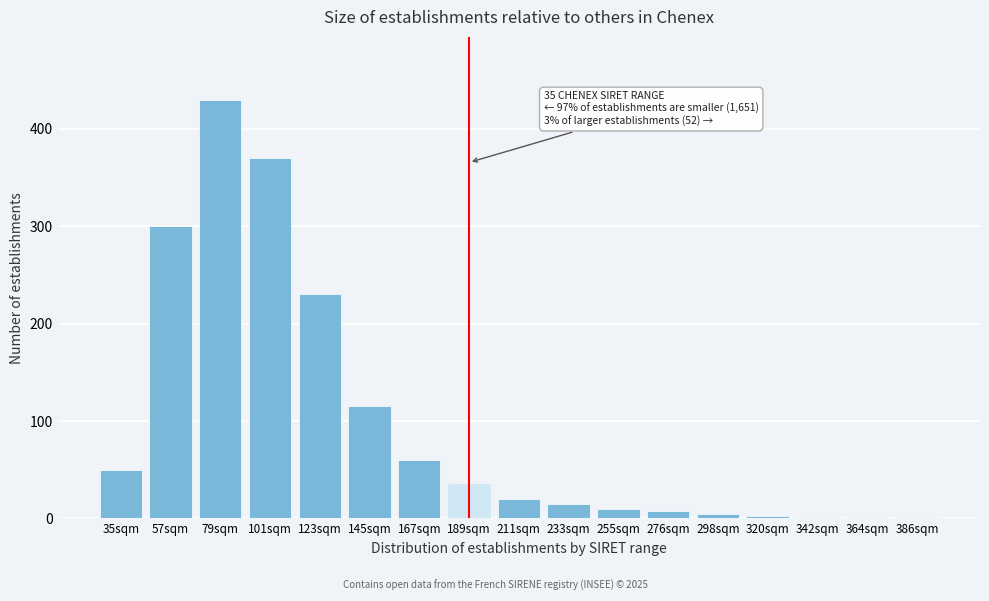

Which category has the highest value across all series?

79sqm